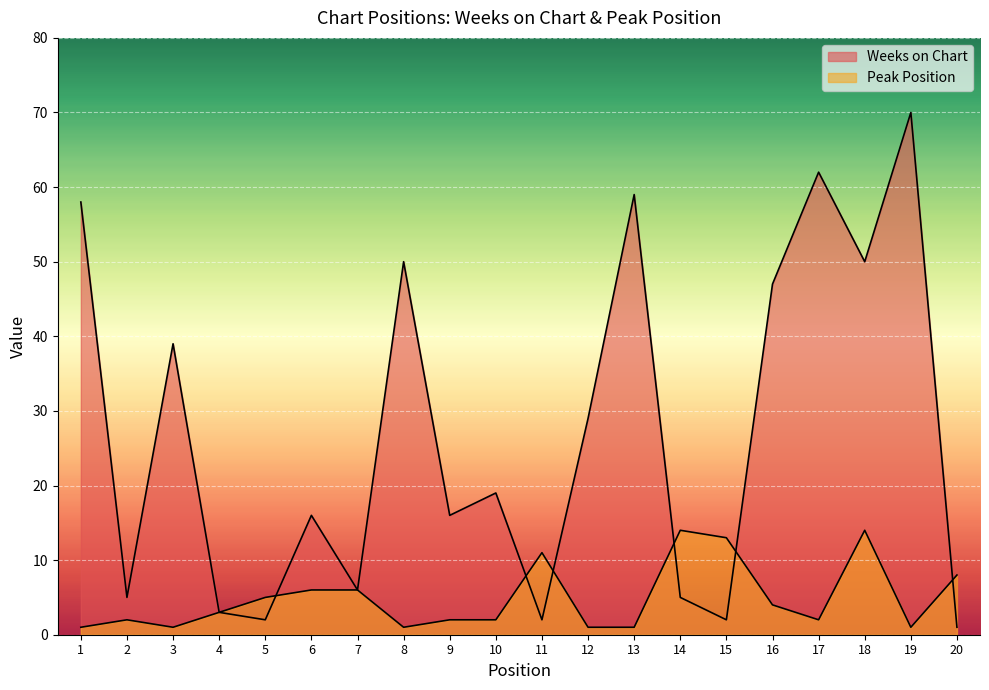

The value of Weeks on Chart at 3 is 39. True or false?

True